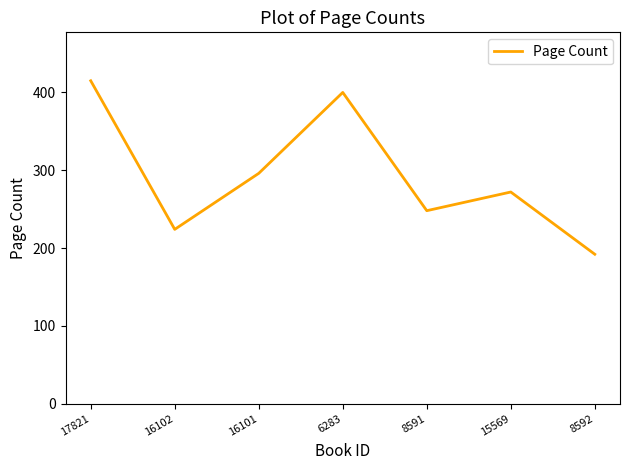

Which category has the lowest value across all series?

8592